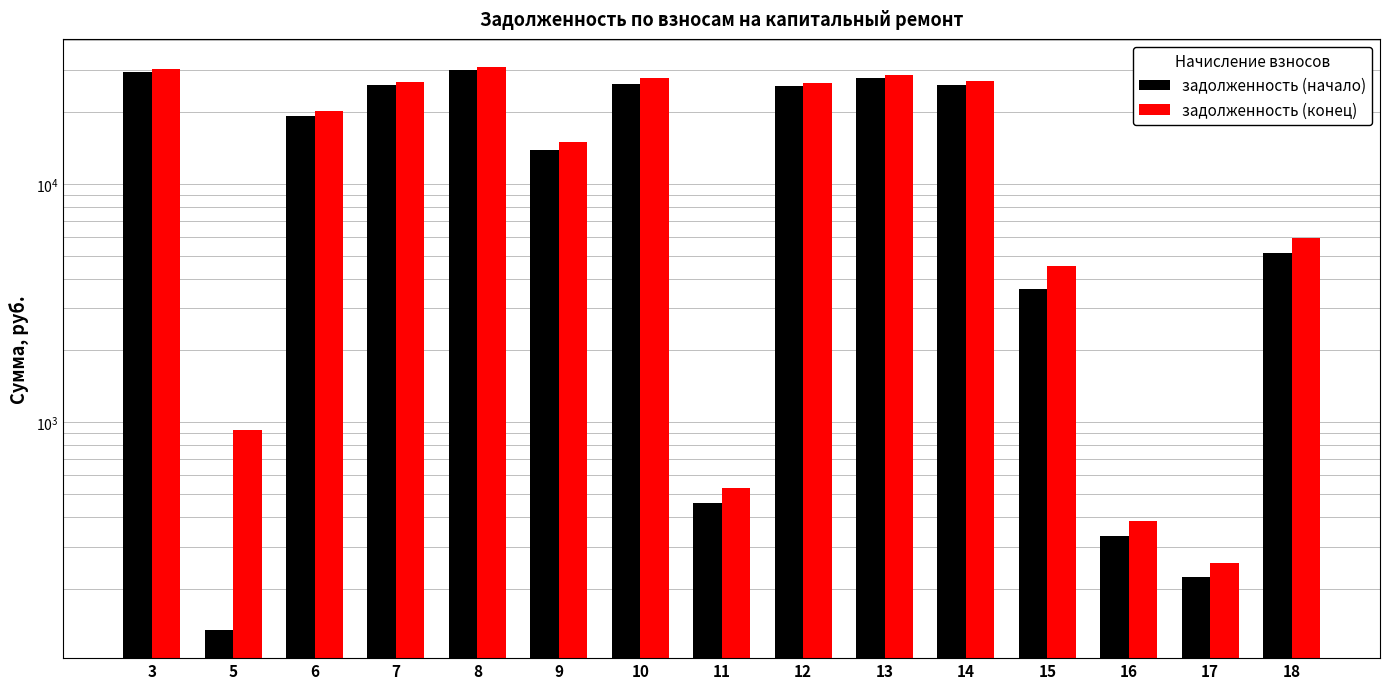

What is the value of the задолженность (конец) bar at the 6th from the left?

15014.2